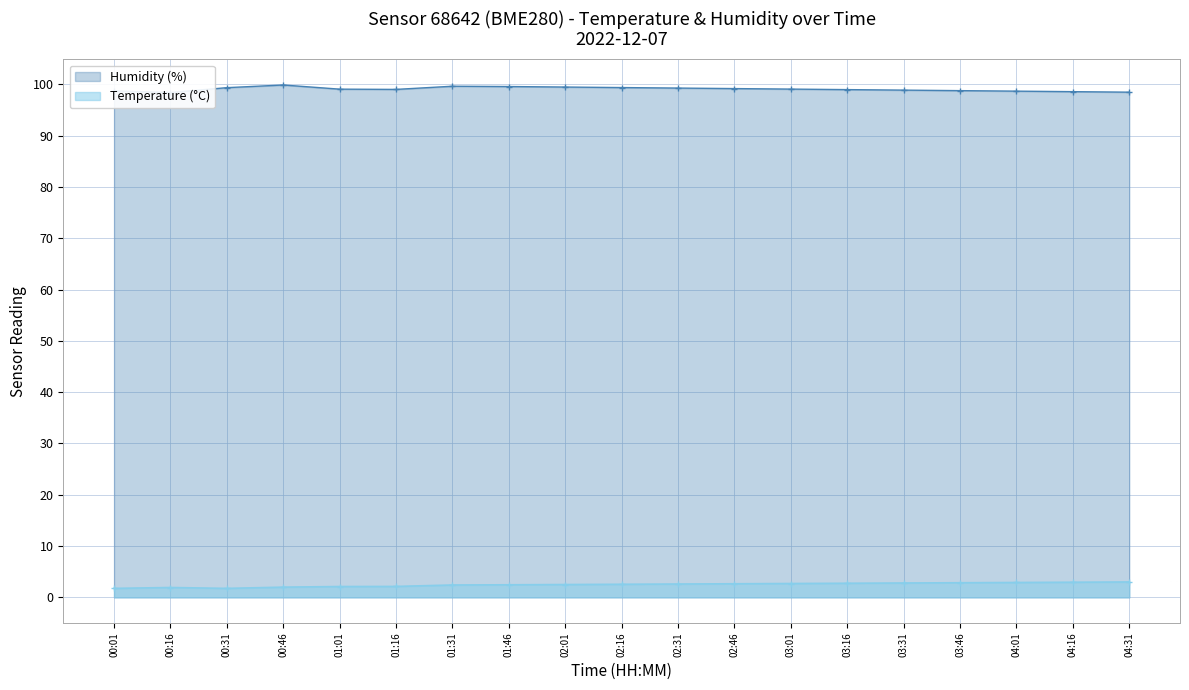

How many categories are shown in the chart?

19